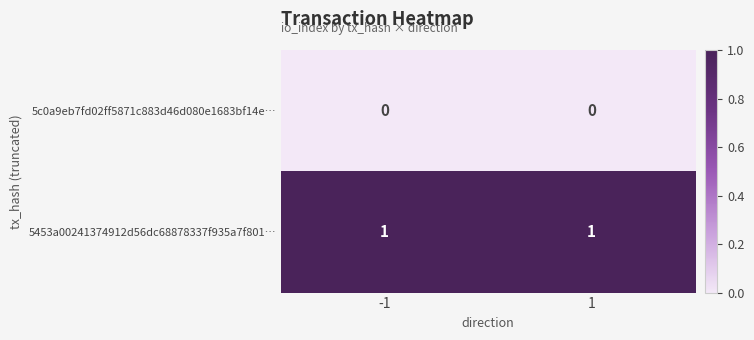

List the series in order of their overall mean, lowest first.

5c0a9eb7fd02ff5871c883d46d080e1683bf14e…, 5453a00241374912d56dc68878337f935a7f801…